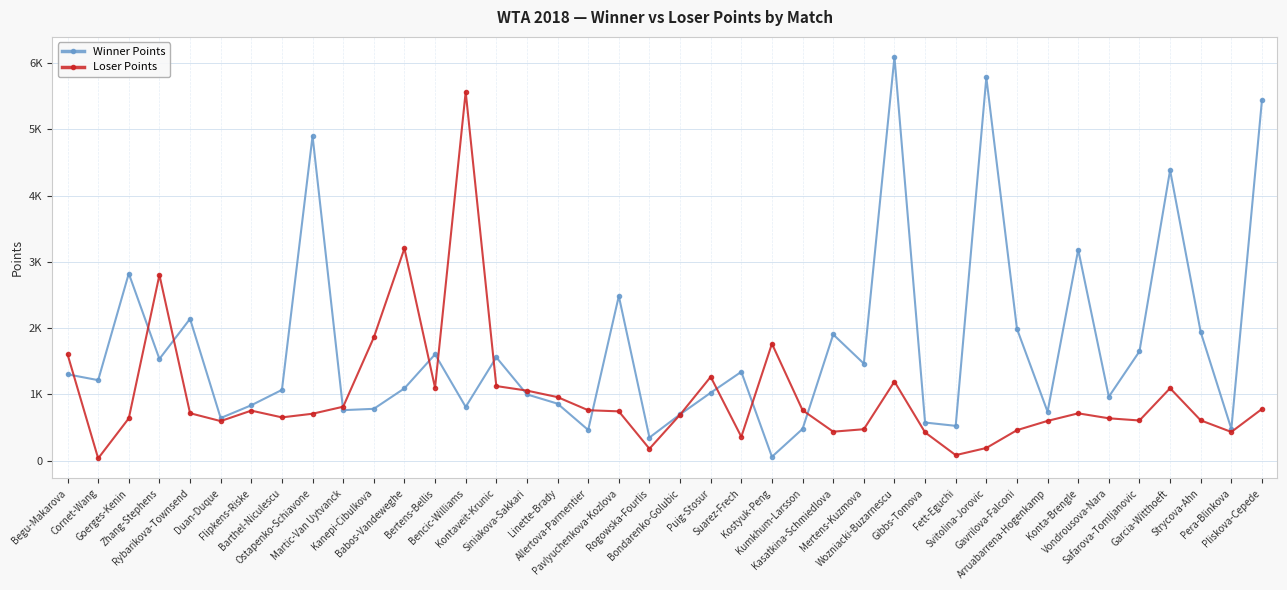

Between Flipkens-Riske and Kumkhum-Larsson, which is larger?

Flipkens-Riske